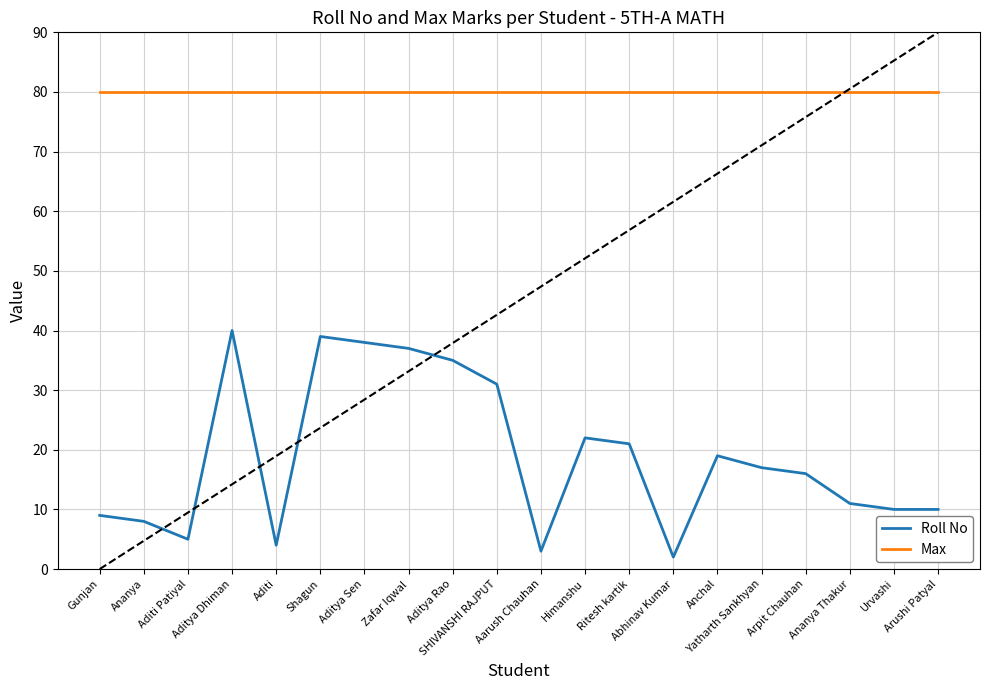

What are all the series names shown in the legend?

Roll No, Max